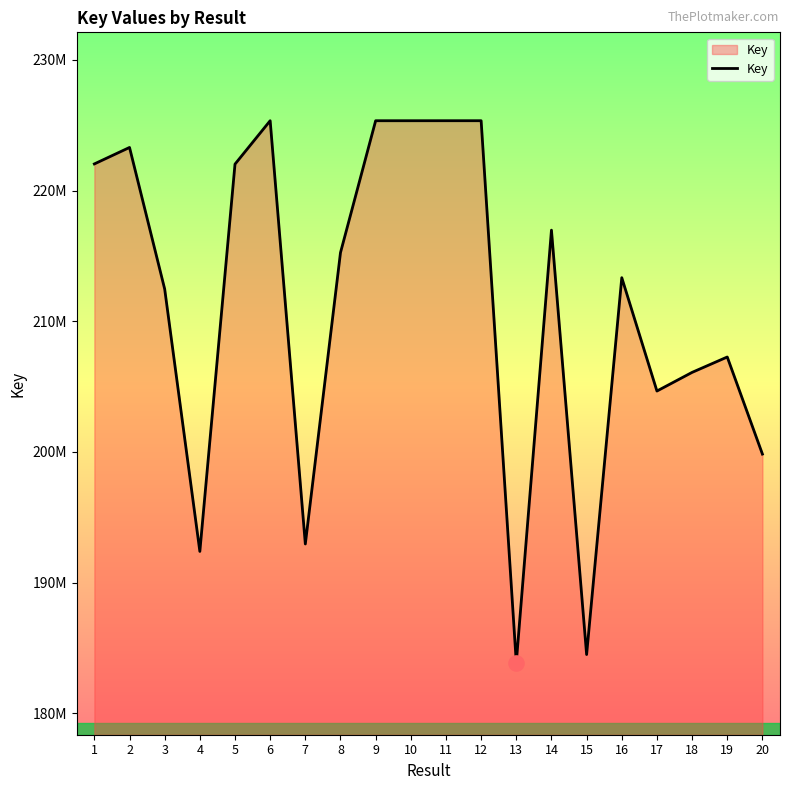

What is the change in value from 1 to 12?

+3304851